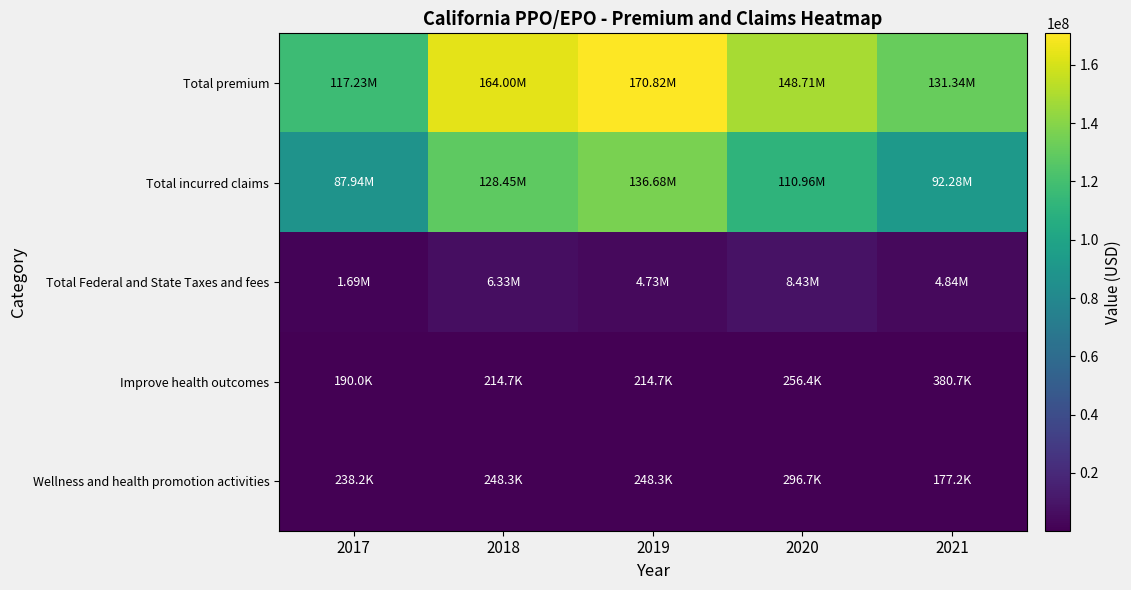

What is the total value across all series at 2020?

268649898.4